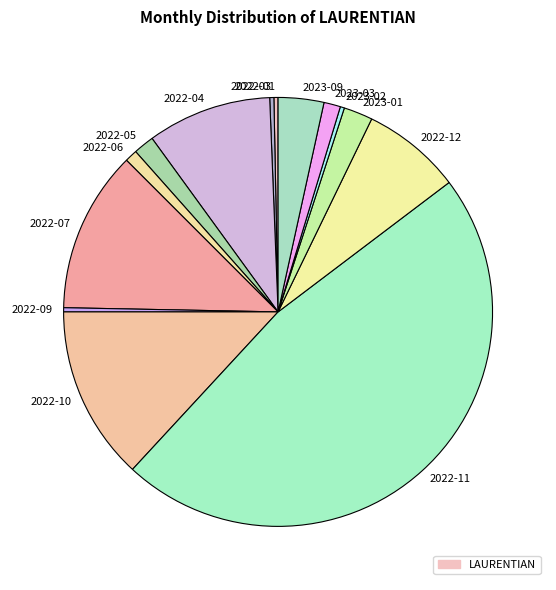

Is it true that 2022-10 is 2% of the pie?

False